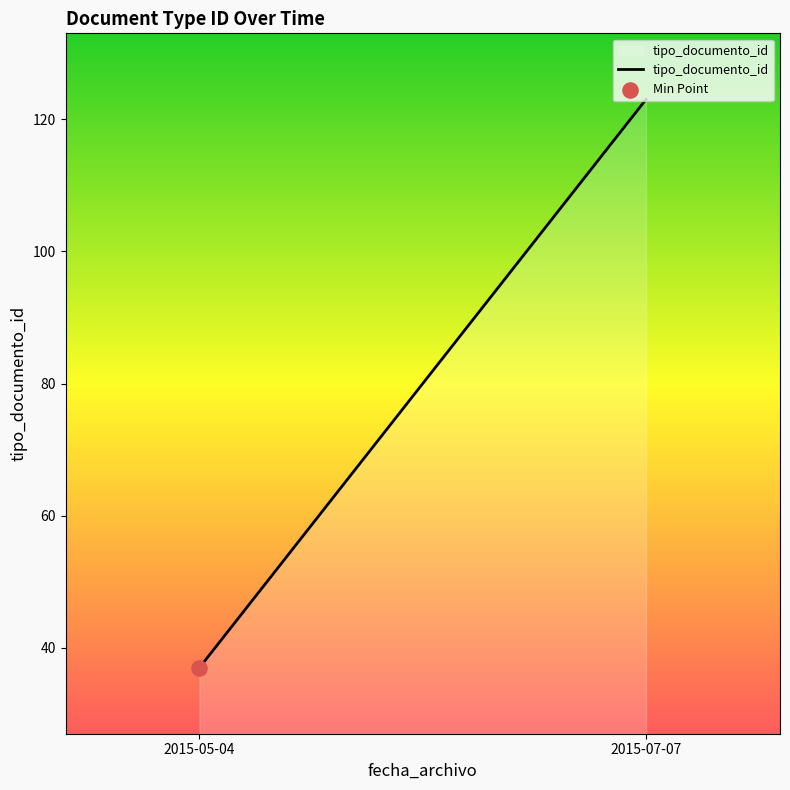

Approximately how many times larger is the value at 2015-07-07 compared to 2015-05-04?

3.3